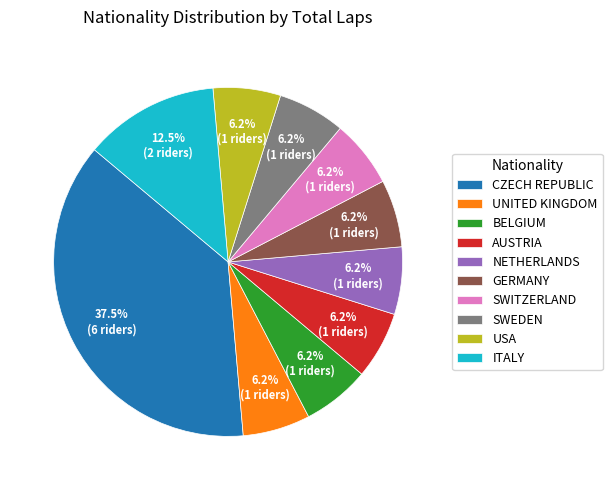

To the nearest percent, what is the average slice percentage?

10%